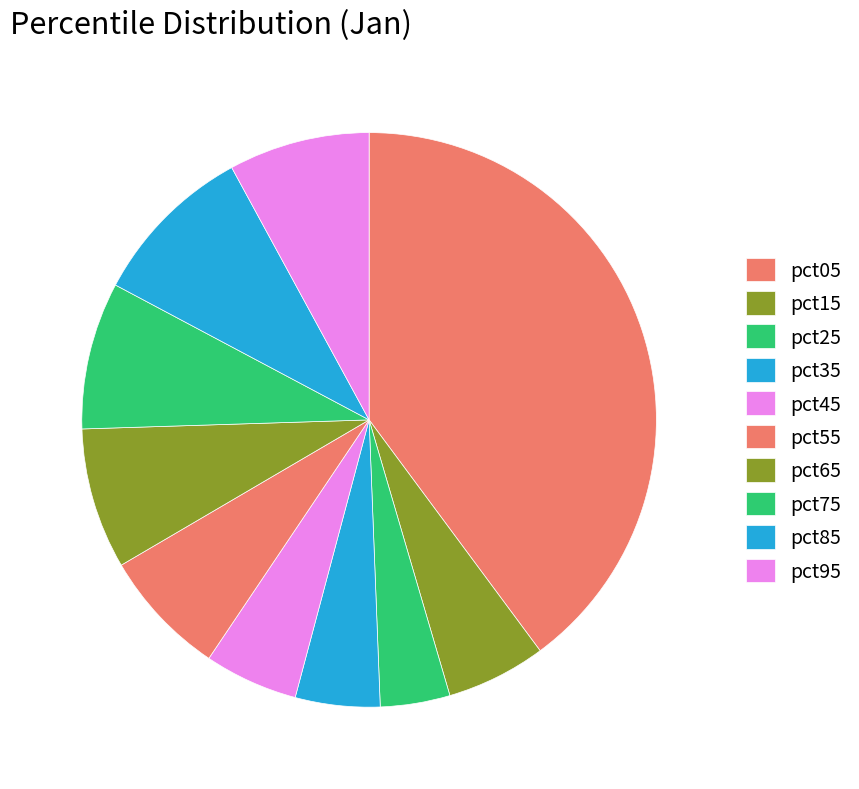

Between pct45 and pct95, which is larger?

pct95